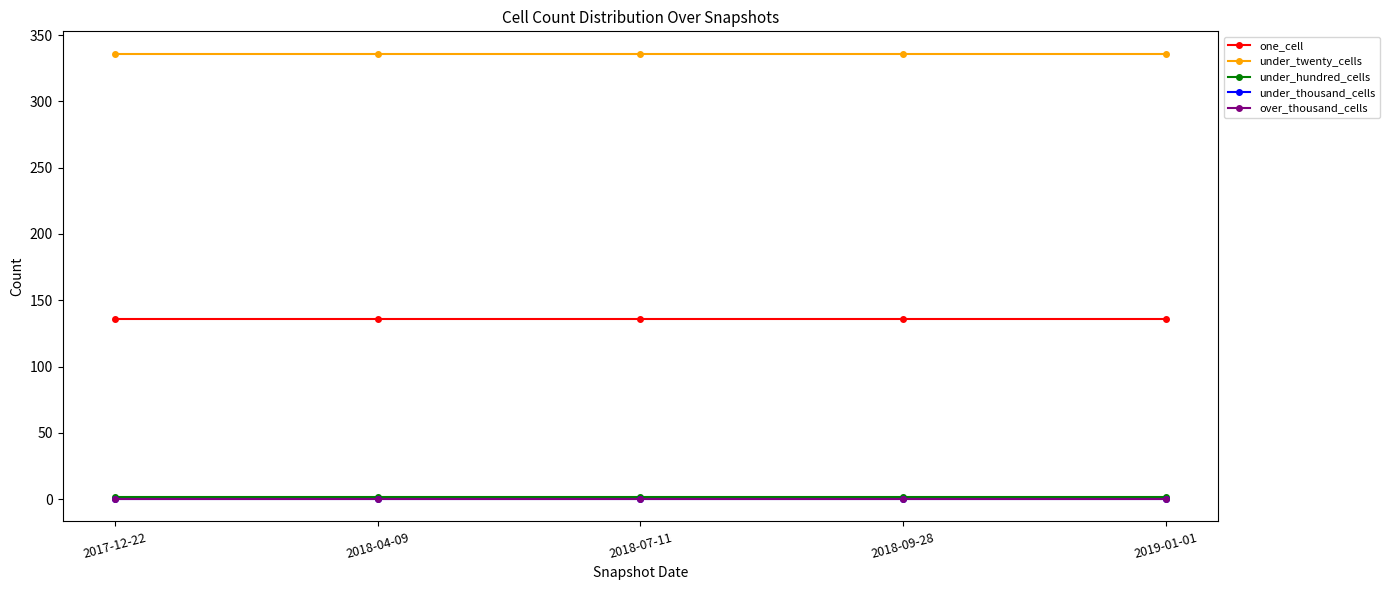

Which series has the largest total across all categories?

under_twenty_cells